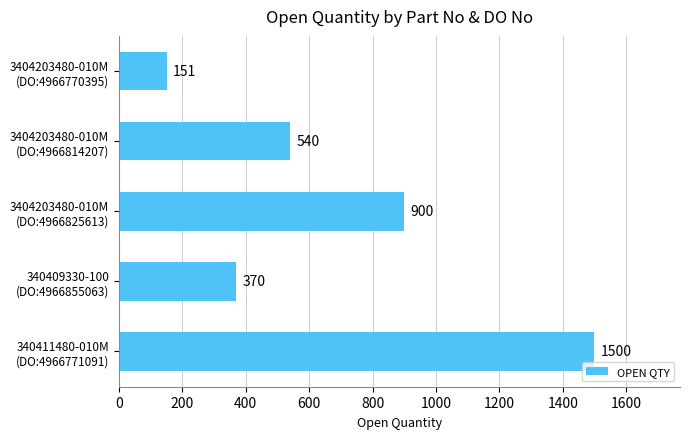

What is the value of the 4th bar from the top?

370